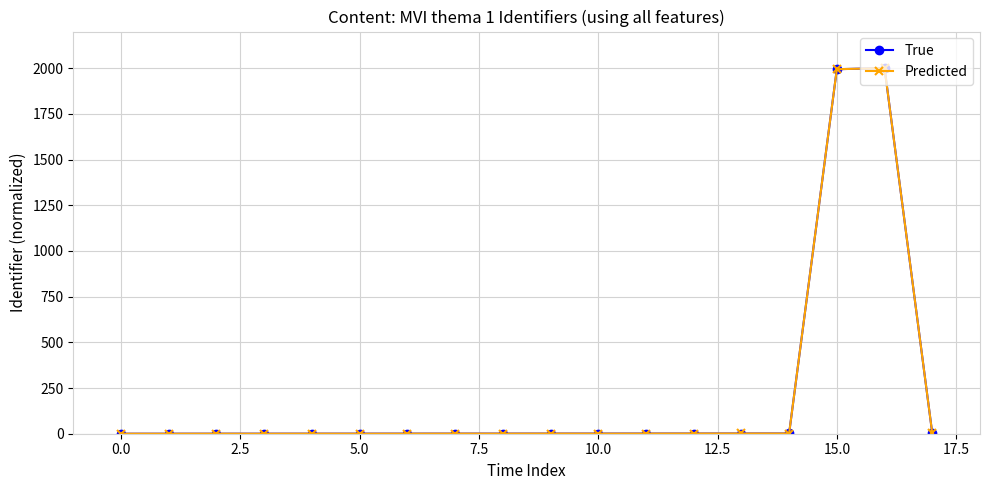

What is the maximum value shown in the chart?

2000.0